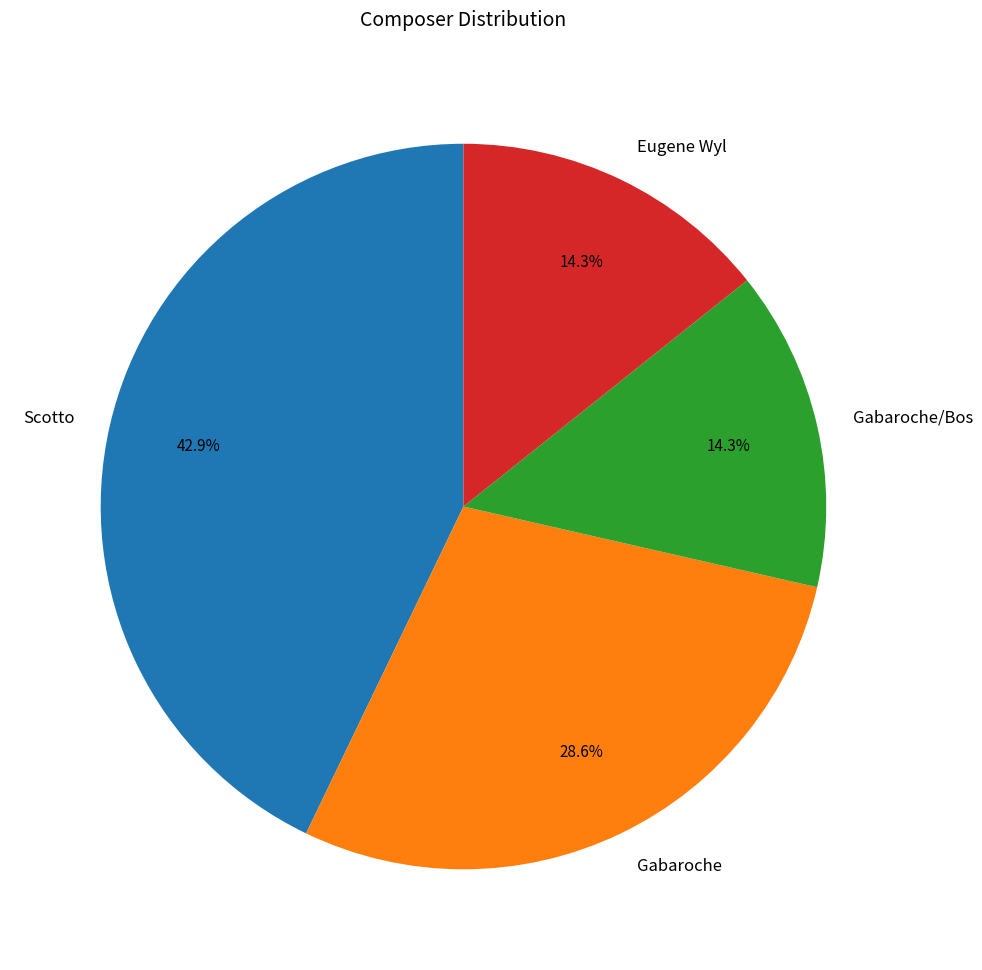

How many segments does this pie chart have?

4